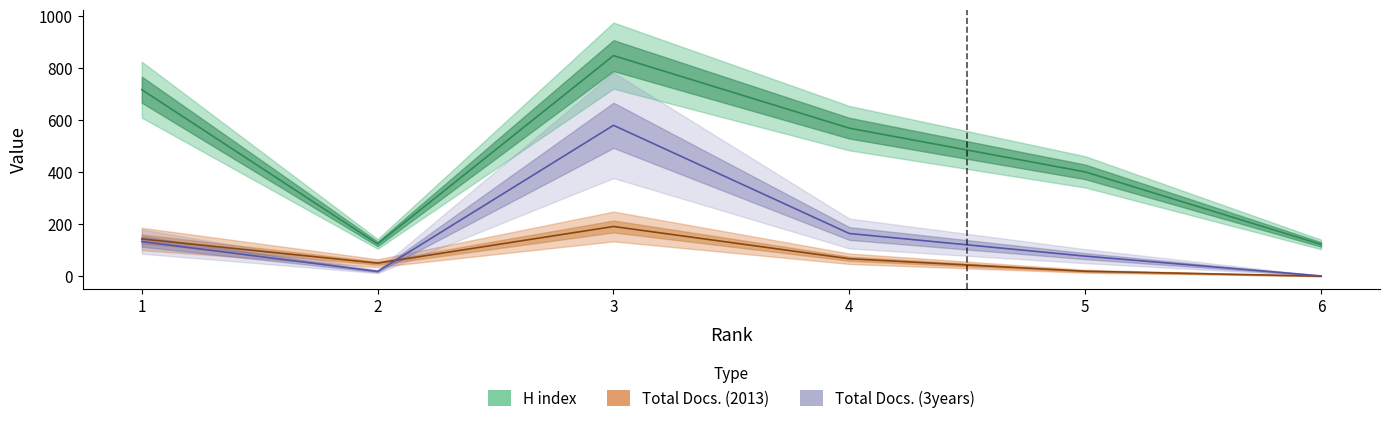

What is the difference between the maximum and minimum values in the H index series?

726